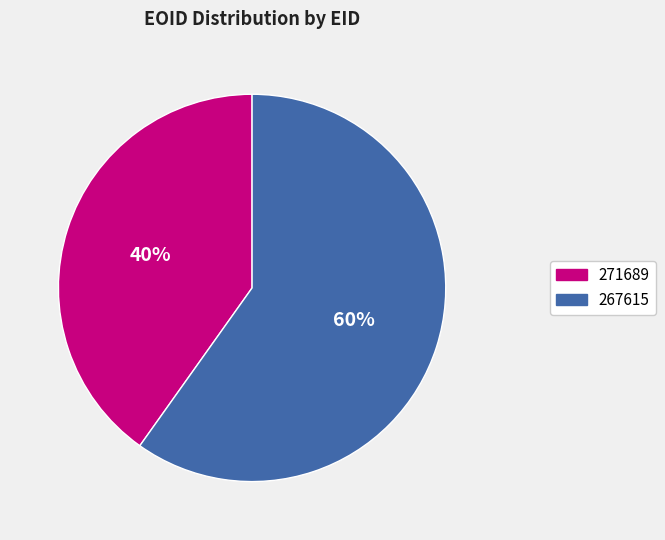

Count the number of slices in the pie.

2